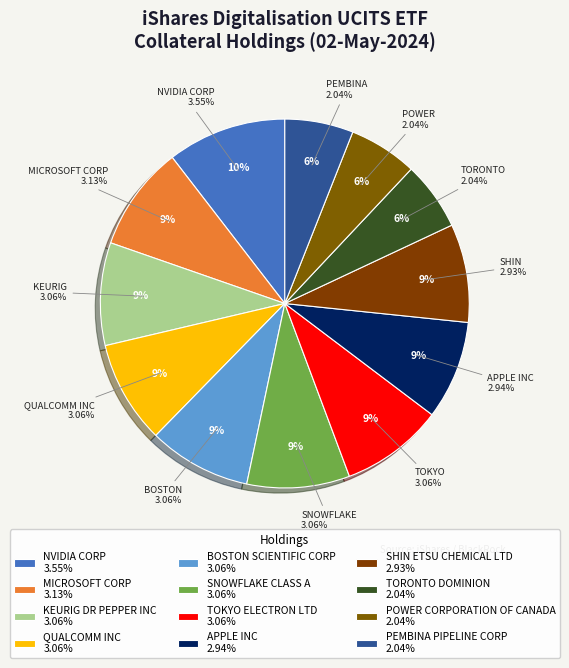

Is there any slice that represents more than half of the pie?

No